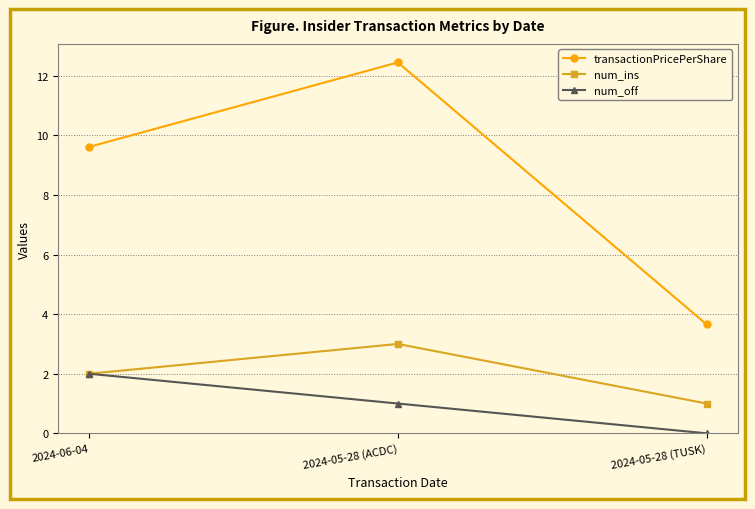

What is the total value across all series at 2024-06-04?

13.6